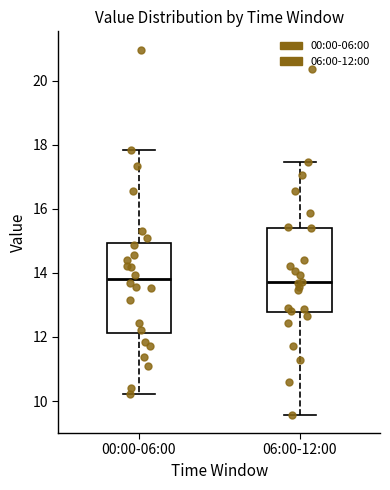

Where does the lower whisker of the box for 06:00-12:00 end on the y-axis? The values are not printed on the chart, so give them approximately, as read against the axis.

9.6